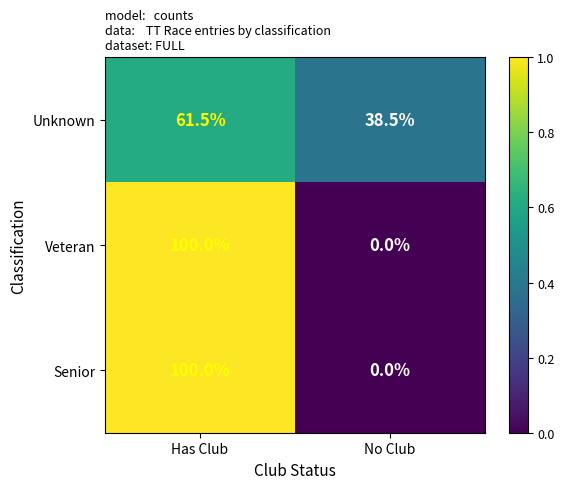

What is the sum of all Veteran values?

100.0